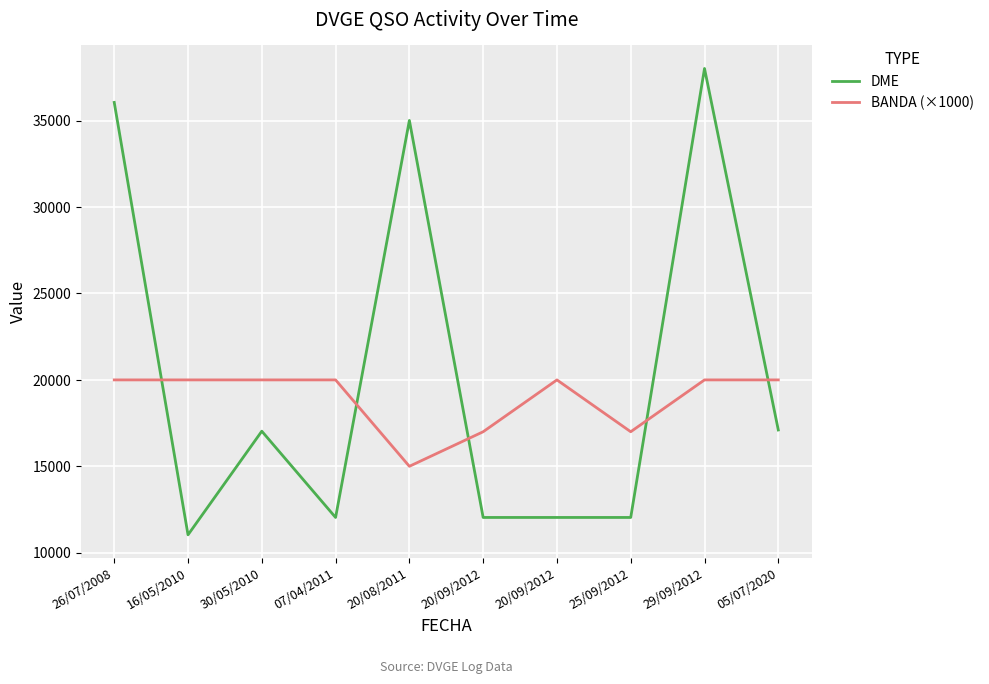

The value of BANDA (×1000) at 16/05/2010 is 20000. True or false?

True